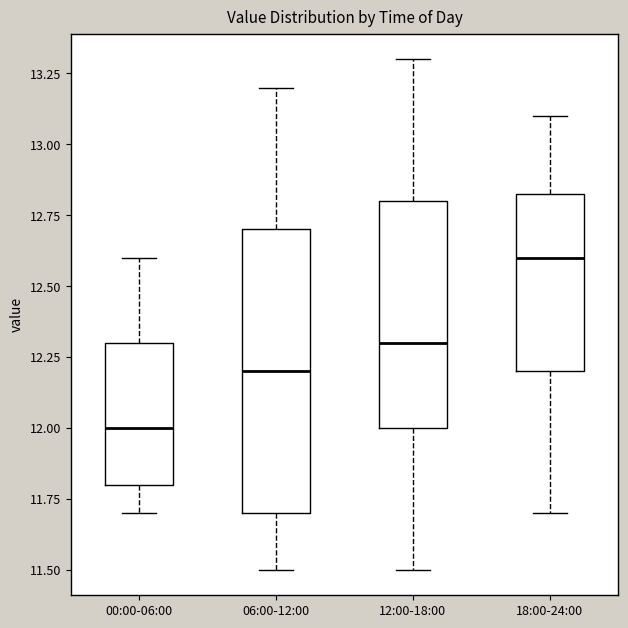

Where does the median line of the box for 18:00-24:00 sit on the y-axis? The values are not printed on the chart, so give them approximately, as read against the axis.

12.60